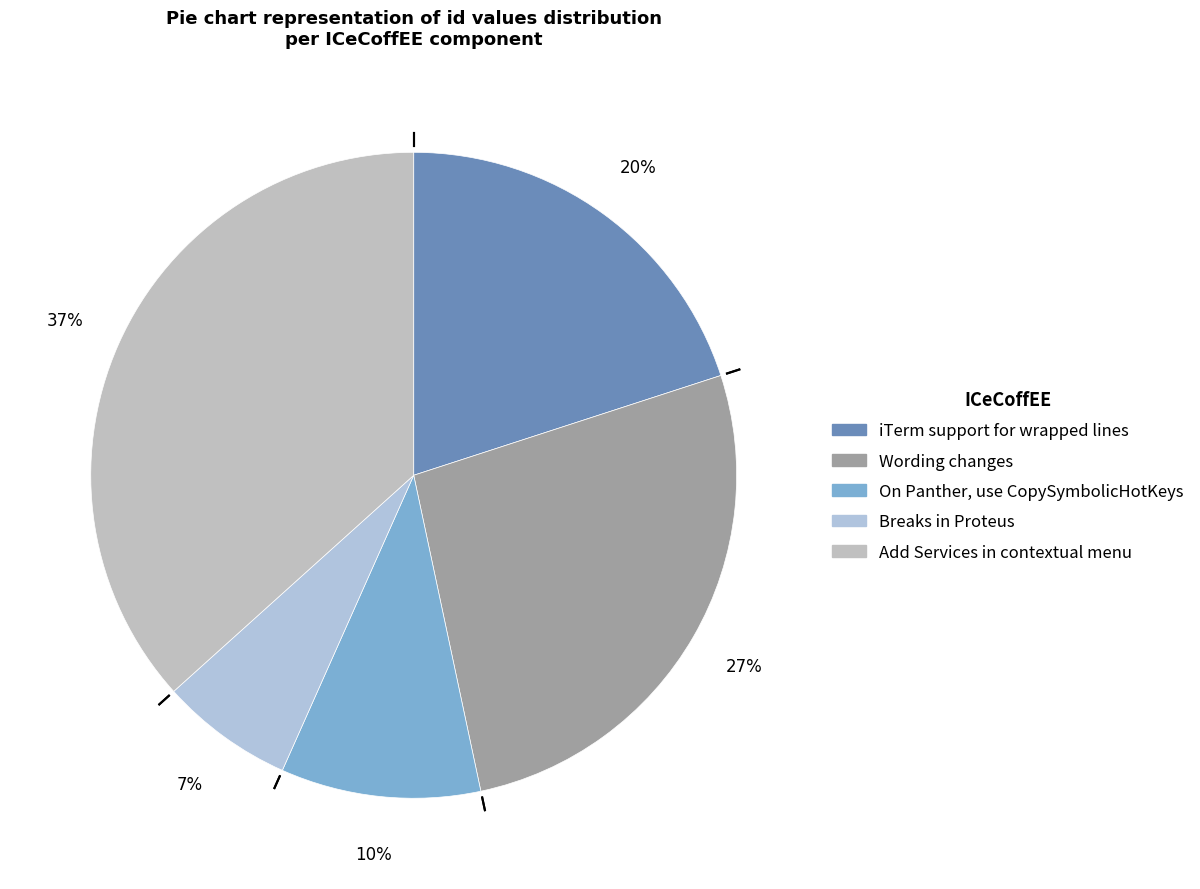

To the nearest percent, what is the difference between the iTerm support for wrapped lines and Breaks in Proteus slice percentages?

13%